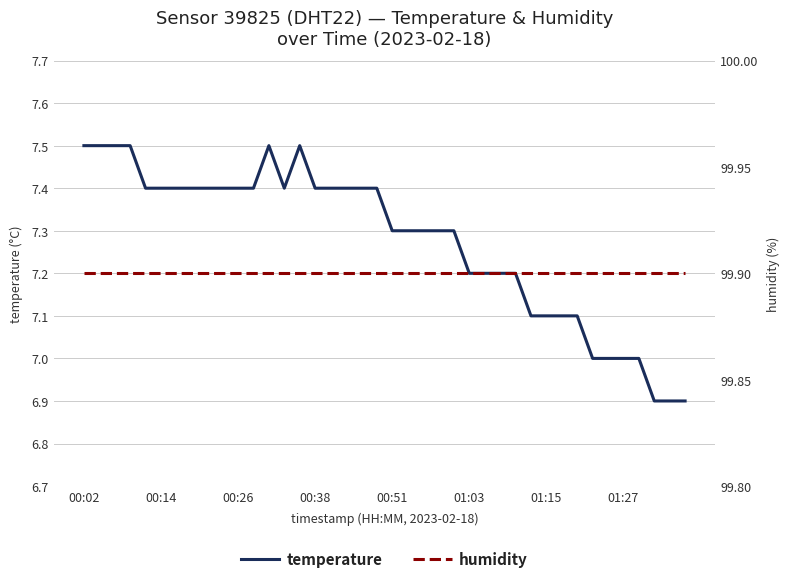

The value of temperature at 31 is 7.1. True or false?

True